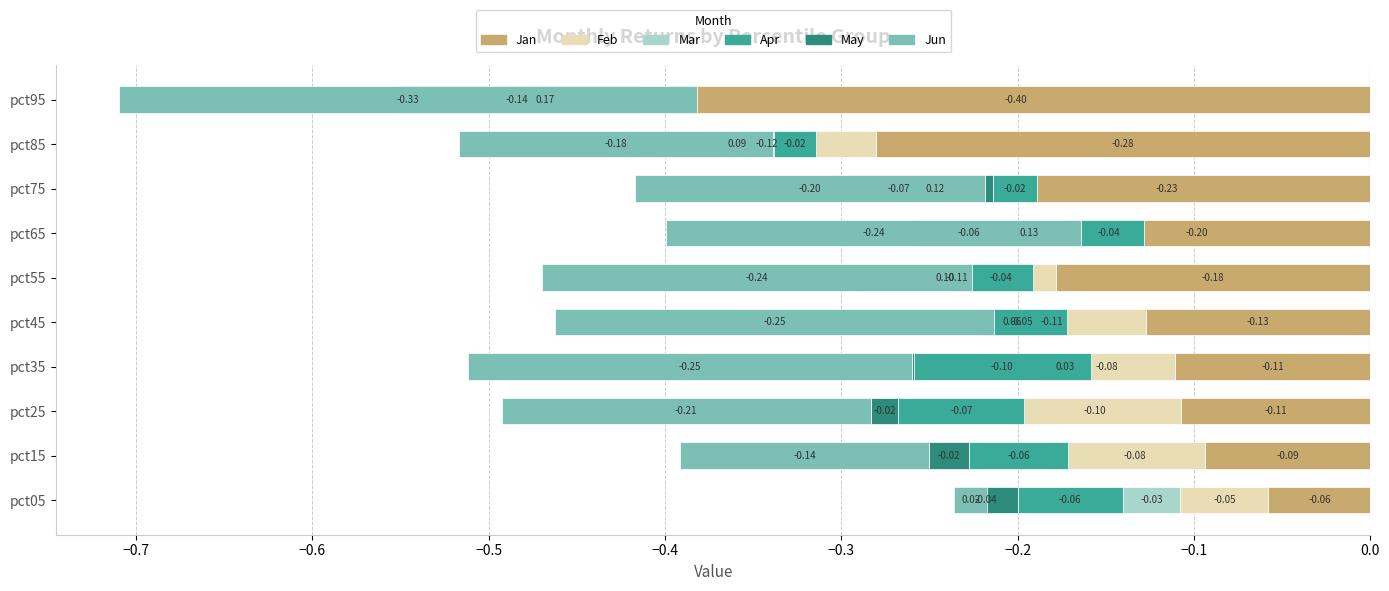

True or false: Mar has a value of 0.0 at pct15.

False